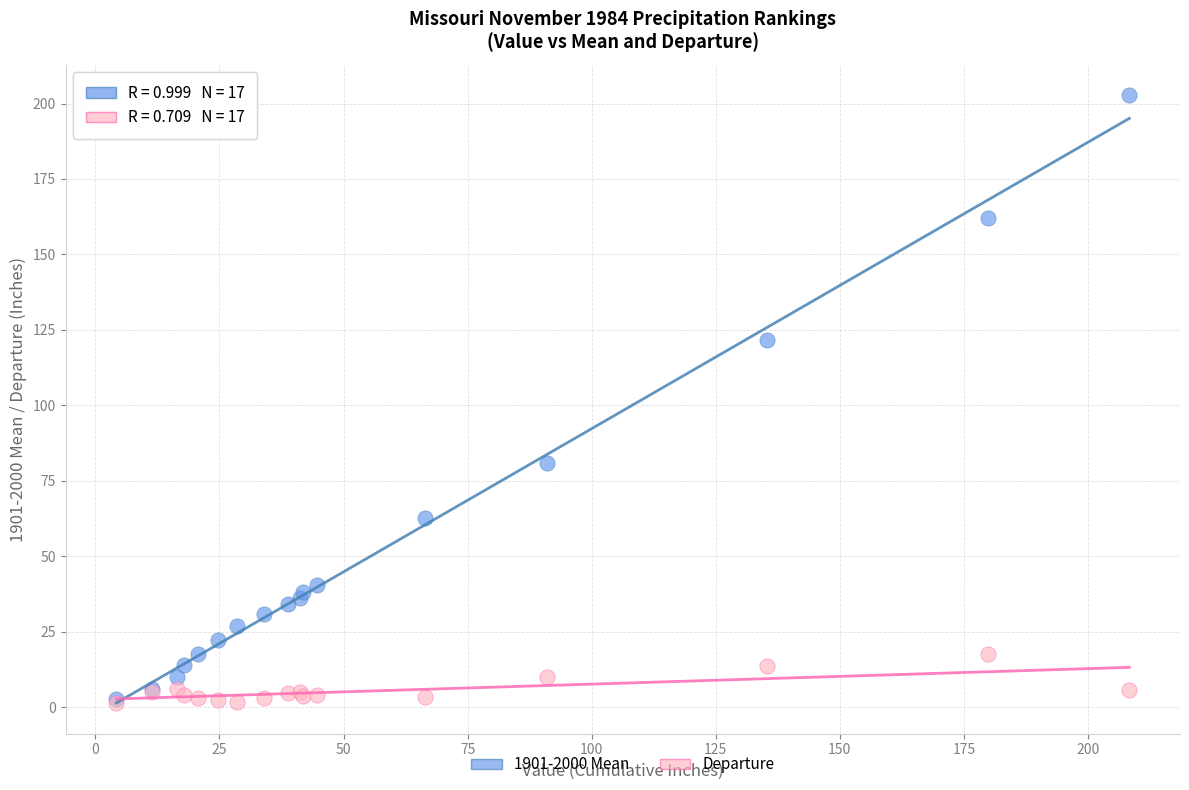

What are all the series names shown in the legend?

1901-2000 Mean, Departure